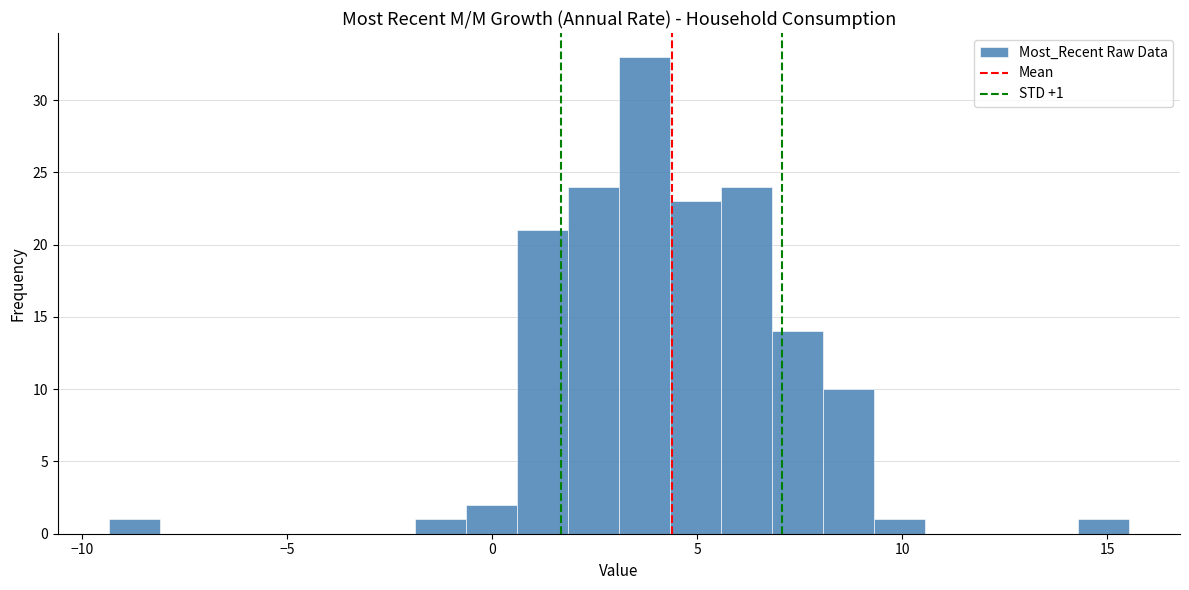

Around what value on the x-axis is the tallest bar? Give the approximate position of its centre, as read against the axis.

3.5